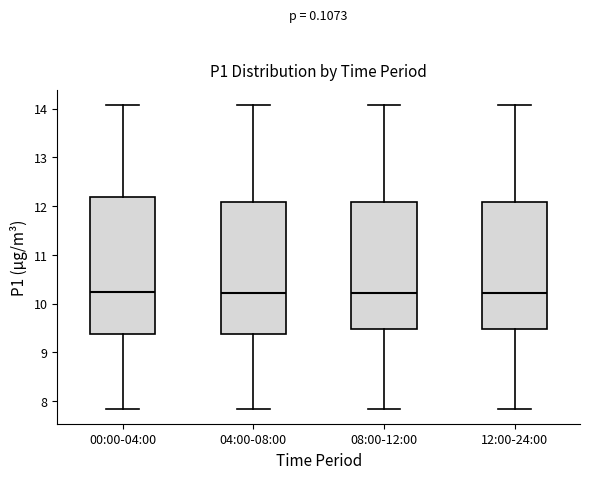

Reading left to right, read every box against the y-axis: the position of its median line, the range the box covers, and the ends of its whiskers. The values are not printed on the chart, so give them approximately, as read against the axis.

00:00-04:00: median 10.2, box 9.4 to 12.2, whiskers 7.9 to 14.1
04:00-08:00: median 10.2, box 9.4 to 12.1, whiskers 7.9 to 14.1
08:00-12:00: median 10.2, box 9.5 to 12.1, whiskers 7.9 to 14.1
12:00-24:00: median 10.2, box 9.5 to 12.1, whiskers 7.9 to 14.1